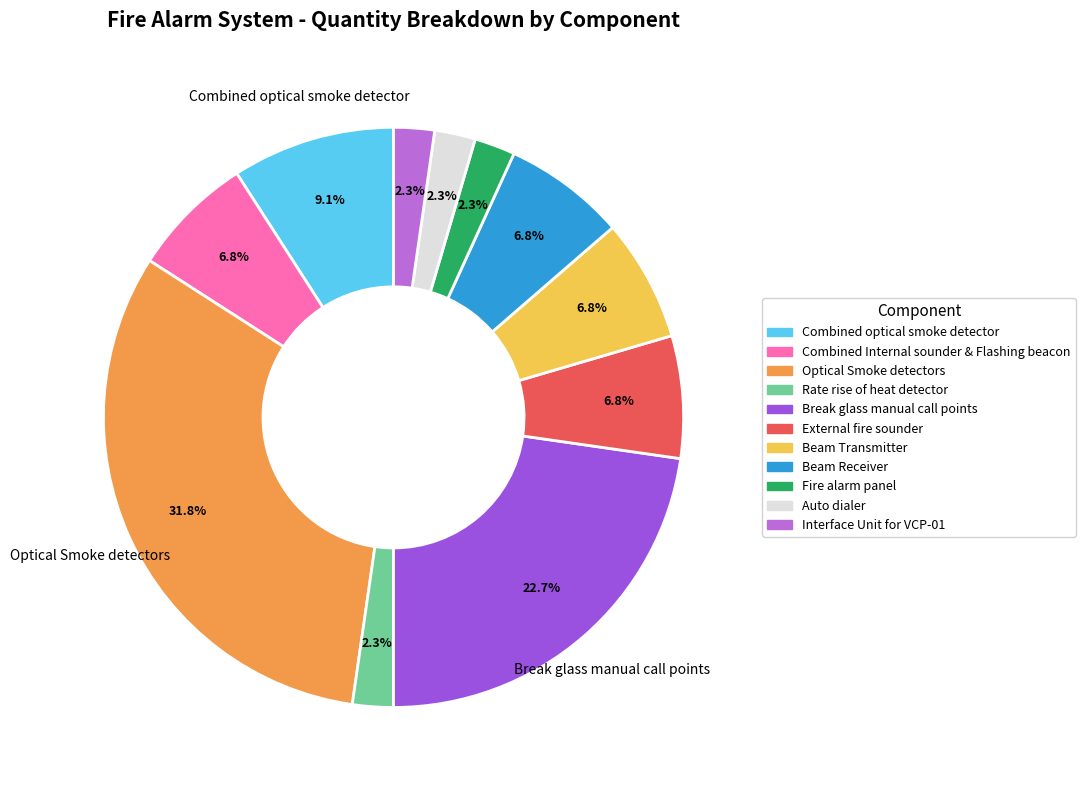

How much of the chart is everything except Rate rise of heat detector?

97.7%